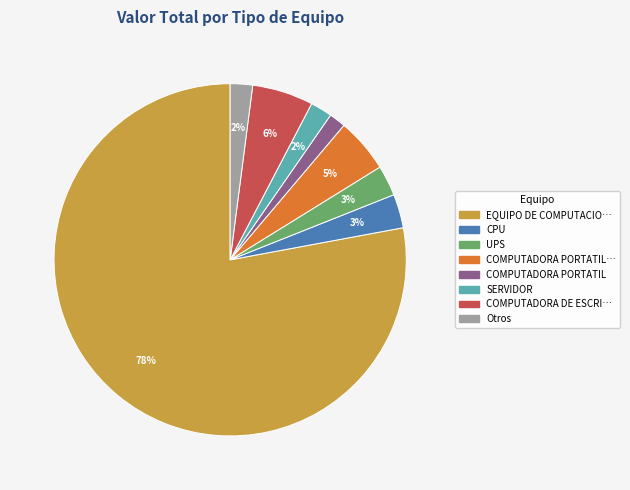

Count the number of slices in the pie.

8